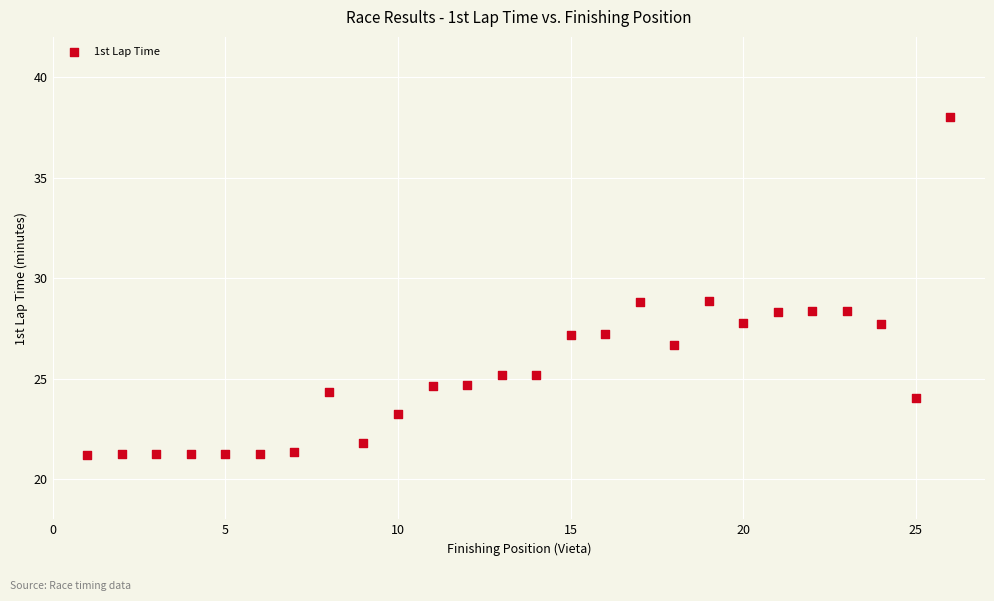

What is the range of X values (max minus min)?

25.0